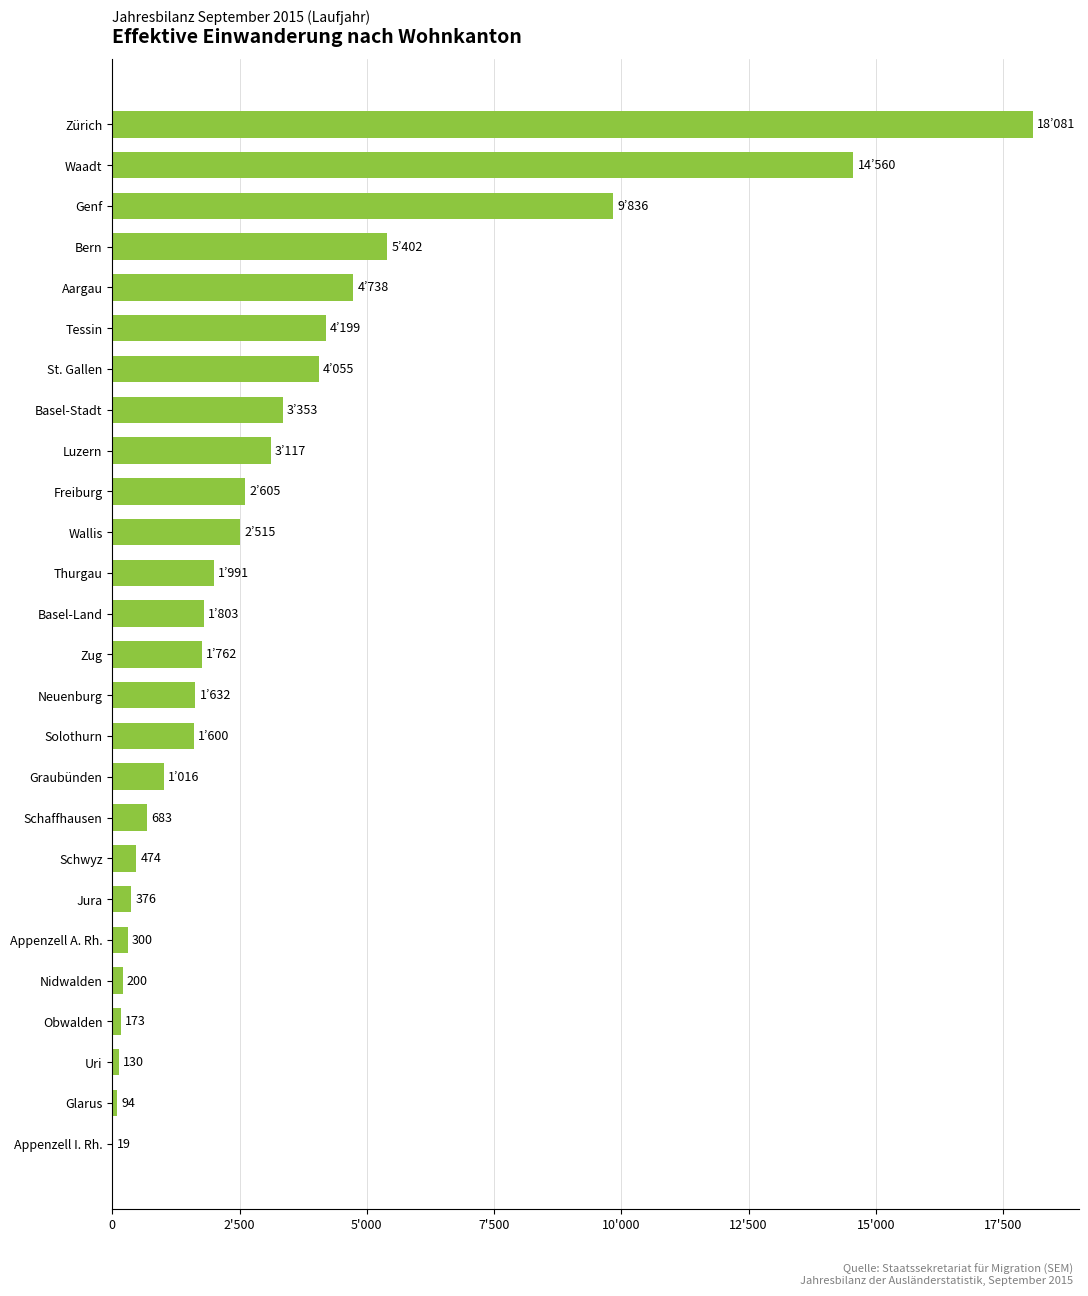

What is the average value?

3258